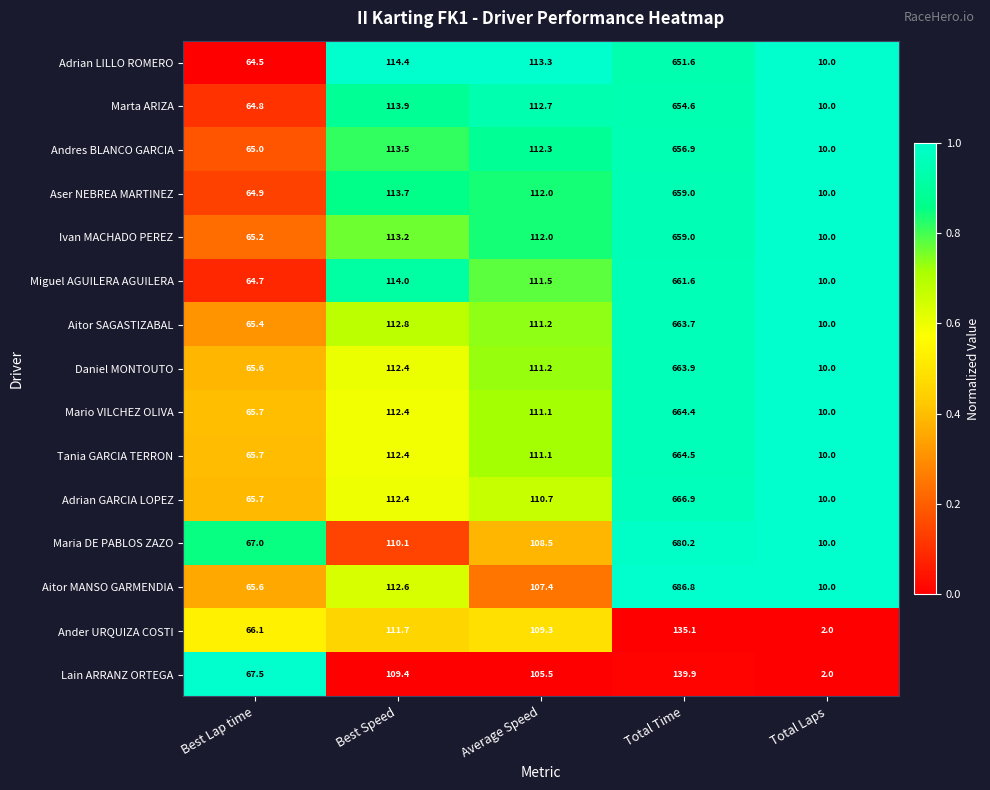

What is the spread (max minus min) of values at Total Laps?

8.0